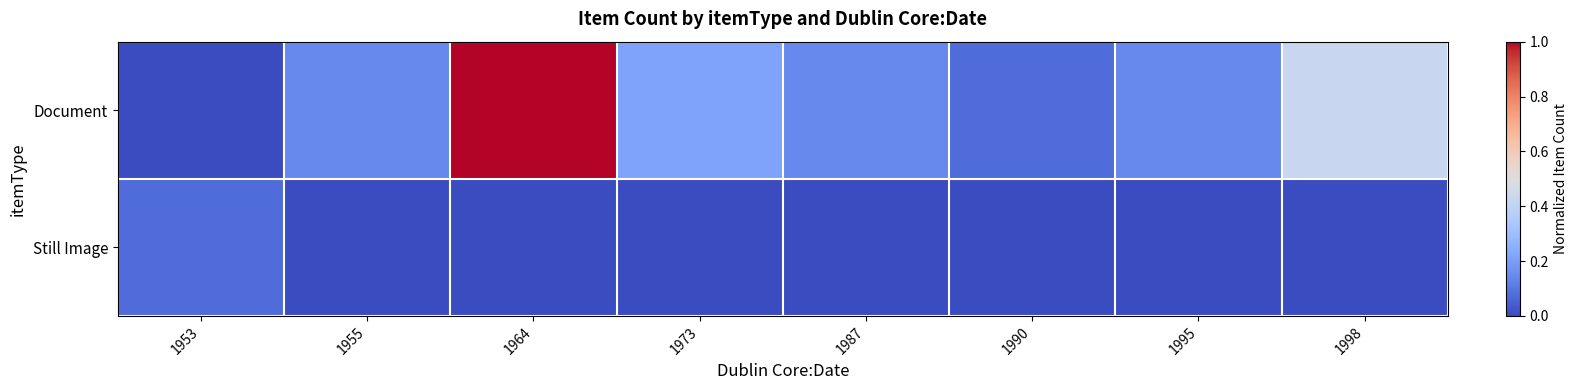

Which series has the largest total across all categories?

Document